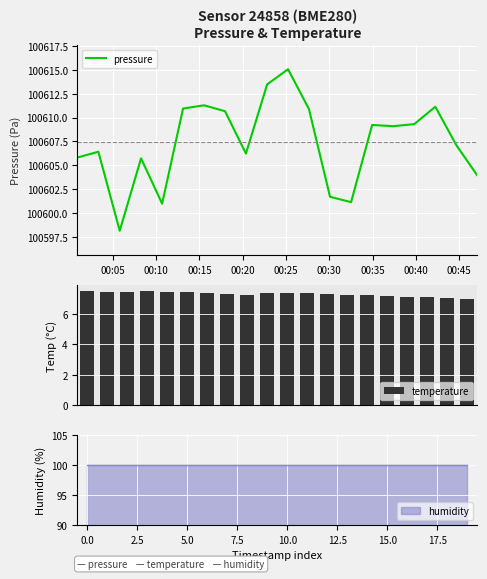

What is the maximum value for pressure?

100615.1